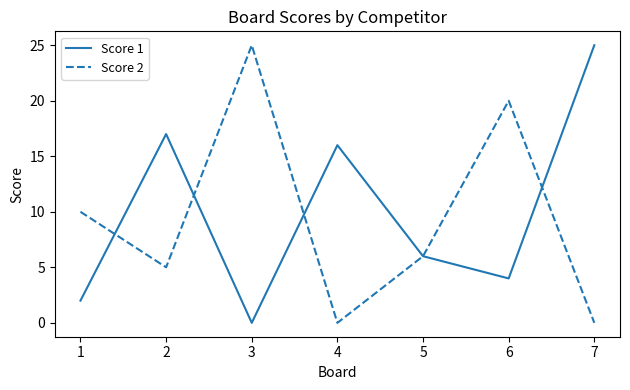

Reading left to right, what are all the values shown in this chart?

Score 1: 1=2	2=17	3=0	4=16	5=6	6=4	7=25
Score 2: 1=10	2=5	3=25	4=0	5=6	6=20	7=0